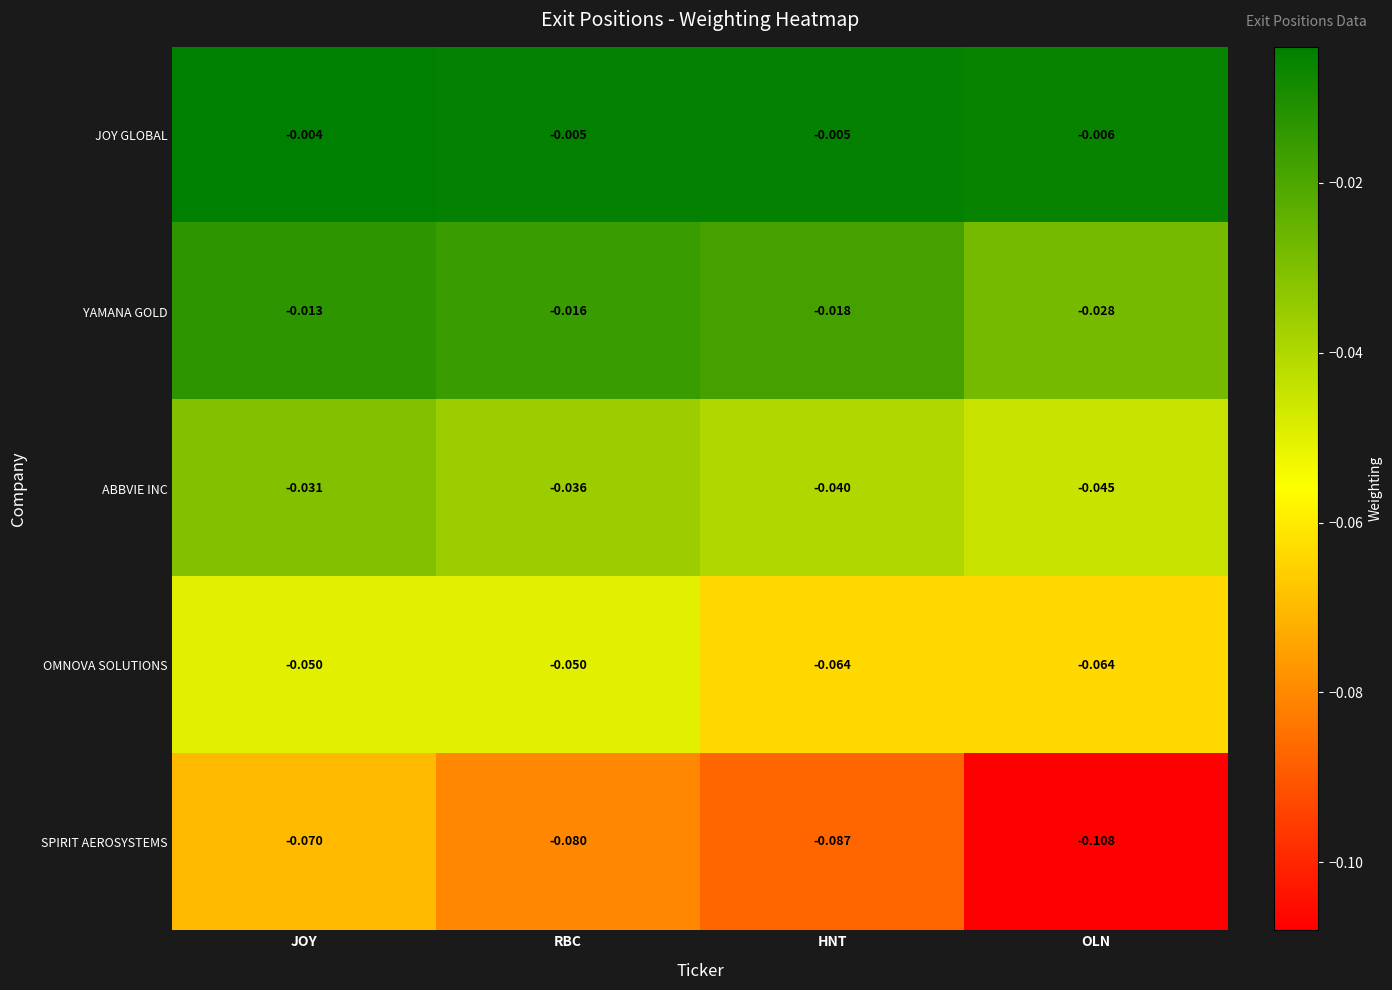

At HNT, list the series in order from largest to smallest.

JOY GLOBAL, YAMANA GOLD, ABBVIE INC, OMNOVA SOLUTIONS, SPIRIT AEROSYSTEMS